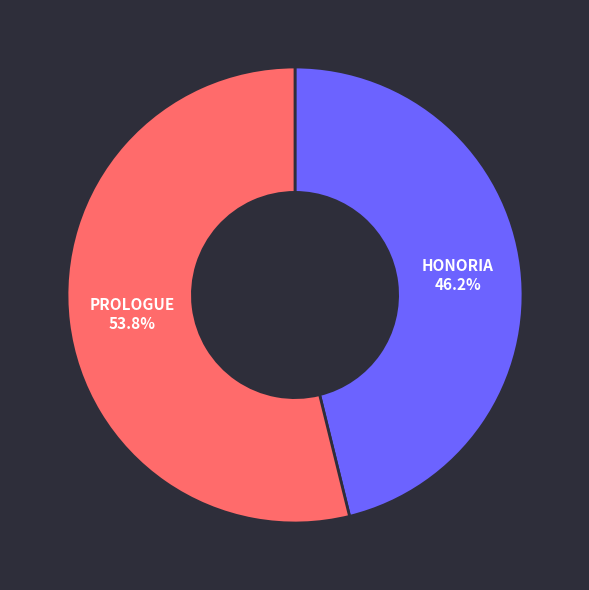

Is there a majority slice in this chart?

Yes